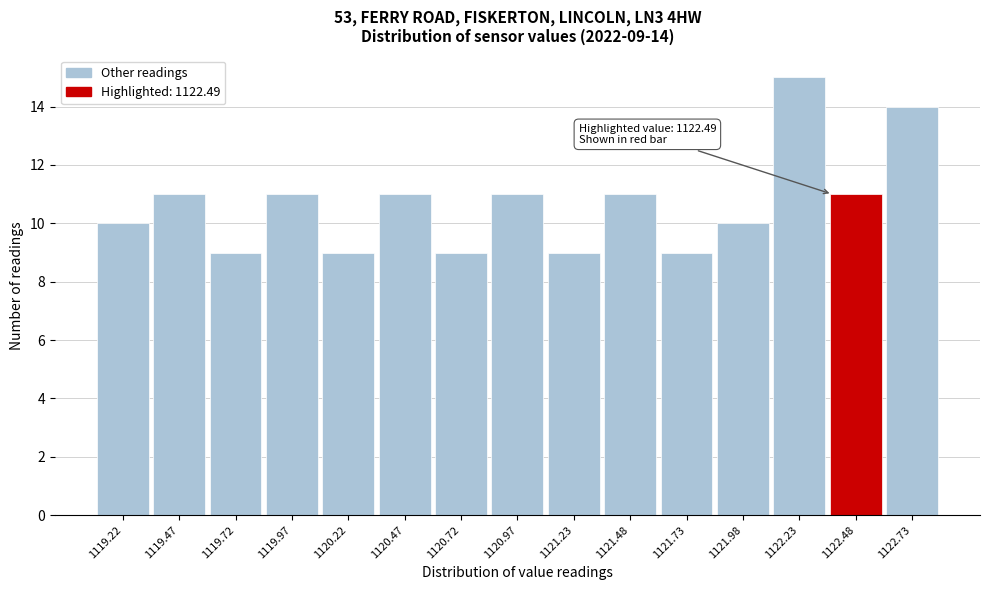

Reading left to right, list all the values displayed in this chart.

1119.22=10	1119.47=11	1119.72=9	1119.97=11	1120.22=9	1120.47=11	1120.72=9	1120.97=11	1121.23=9	1121.48=11	1121.73=9	1121.98=10	1122.23=15	1122.48=11	1122.73=14